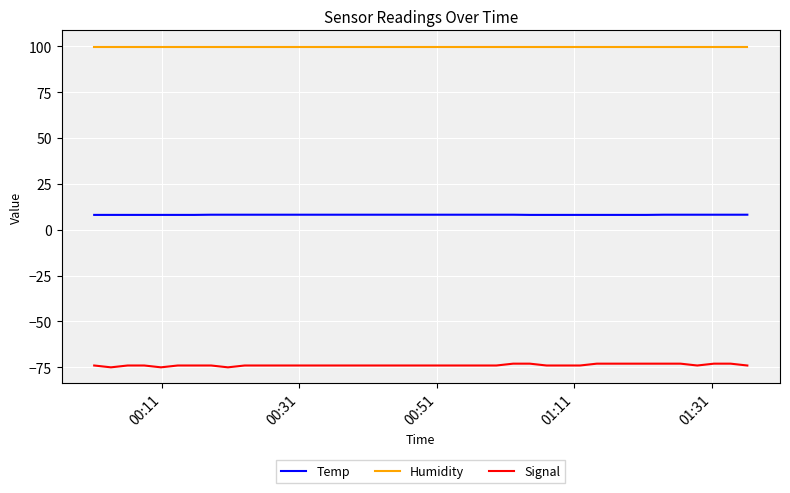

Rank the series by their maximum value, from highest to lowest.

Humidity, Temp, Signal